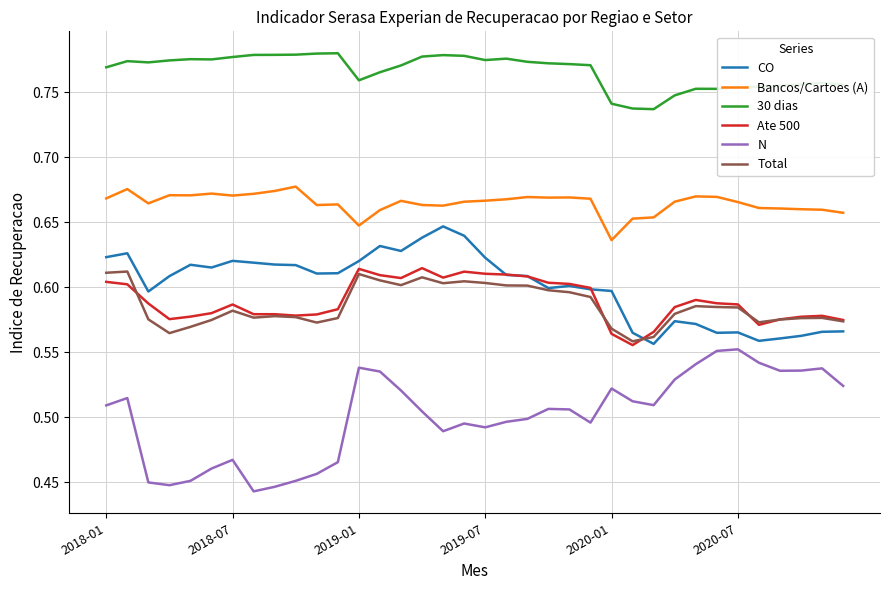

True or false: CO and N cross at least once.

False